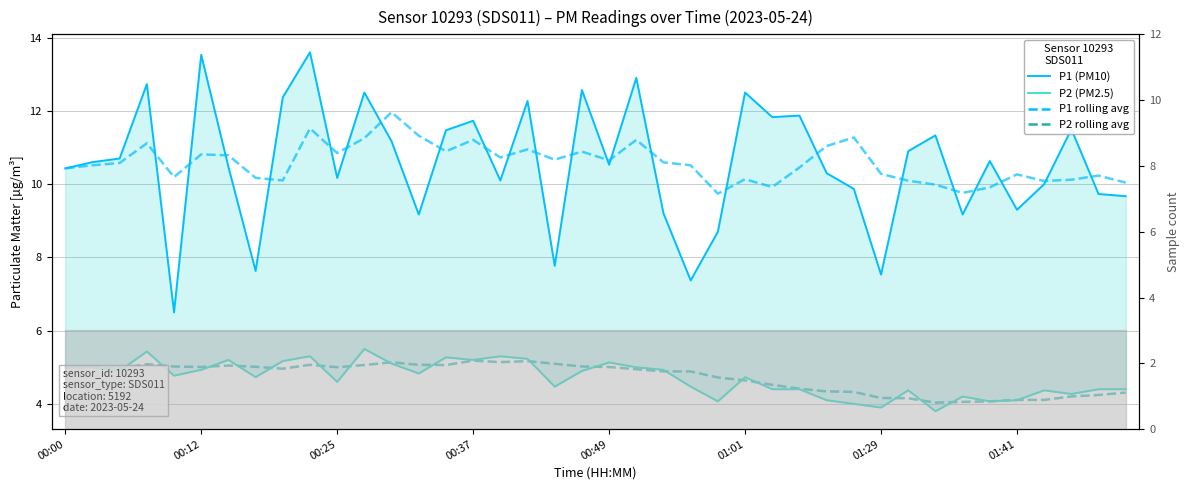

What is the spread (max minus min) of values at 38?

6.0